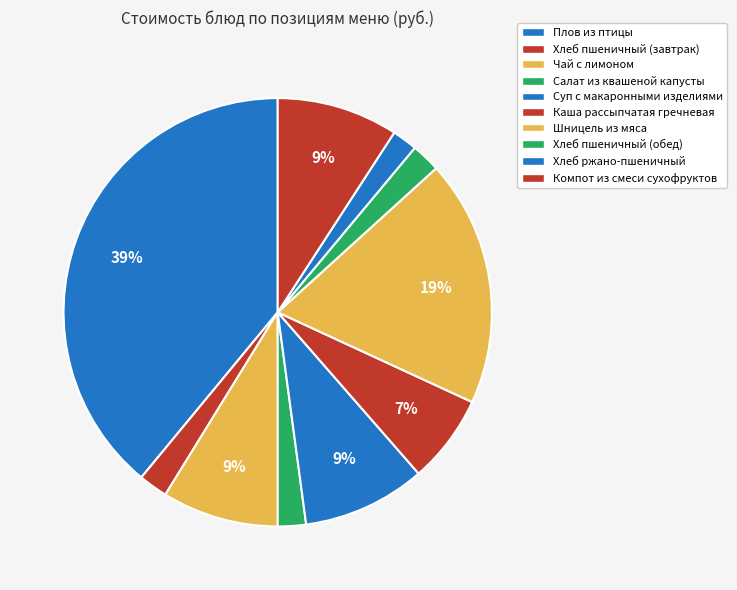

Rank the categories by value from lowest to highest.

Хлеб ржано-пшеничный, Салат из квашеной капусты, Хлеб пшеничный (завтрак), Хлеб пшеничный (обед), Каша рассыпчатая гречневая, Чай с лимоном, Компот из смеси сухофруктов, Суп с макаронными изделиями, Шницель из мяса, Плов из птицы